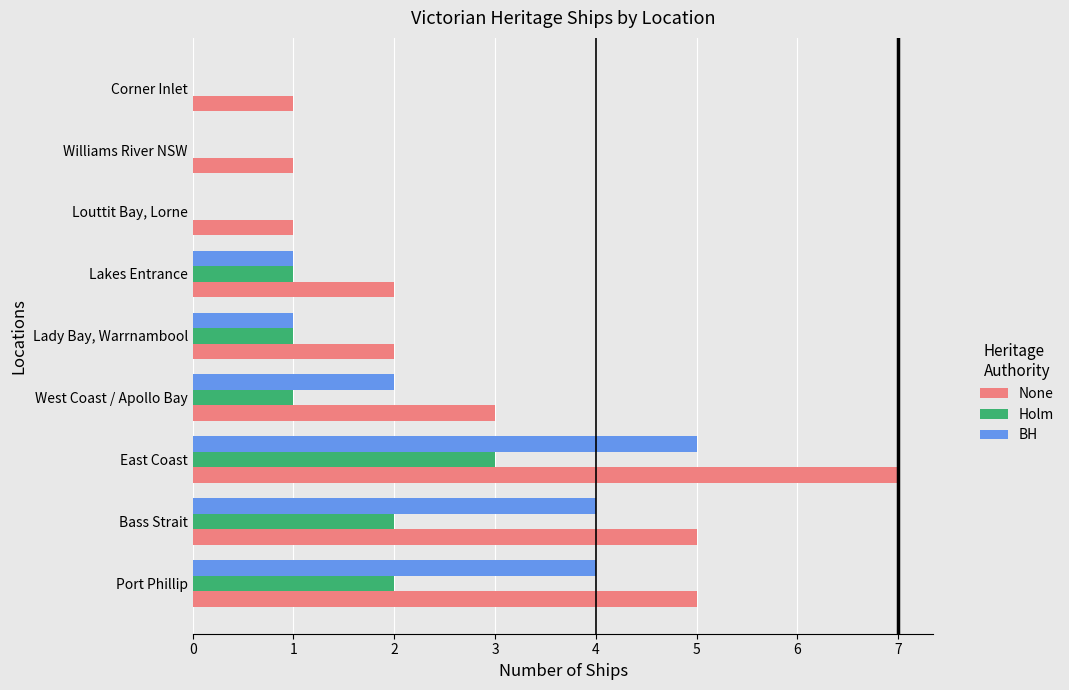

Is the value of BH at Lady Bay, Warrnambool greater than the value of None at West Coast / Apollo Bay?

No